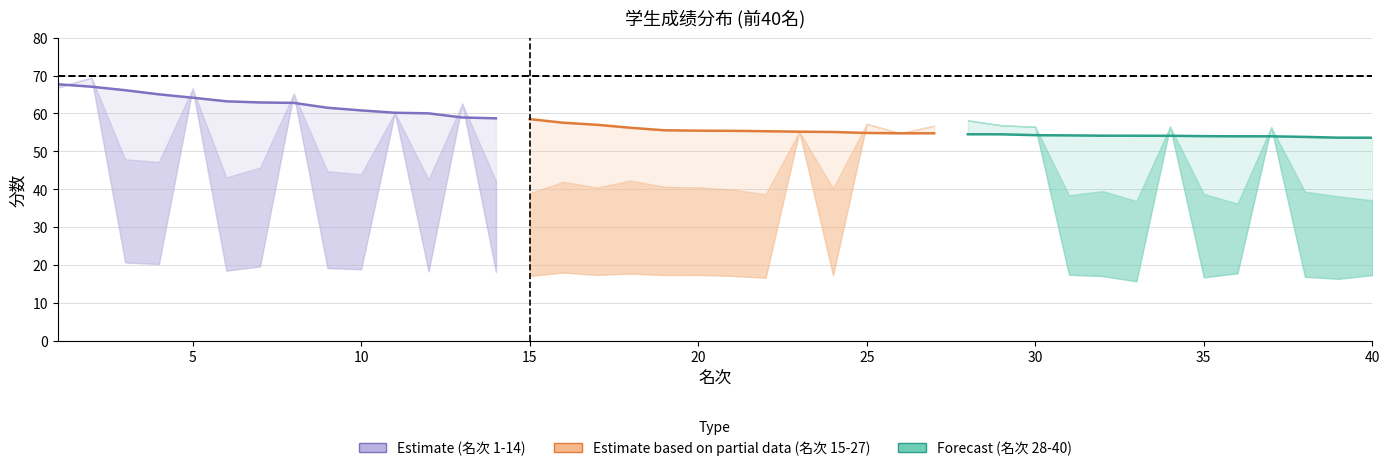

What is the highest value of the 总分 series?

67.7